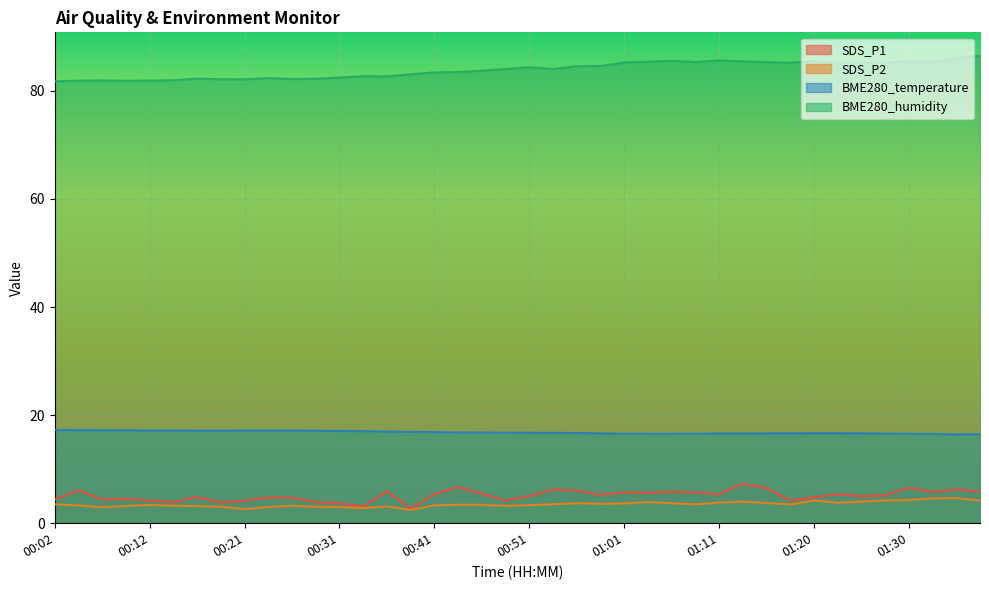

Which series changed the most between 00:24 and 01:38?

BME280_humidity